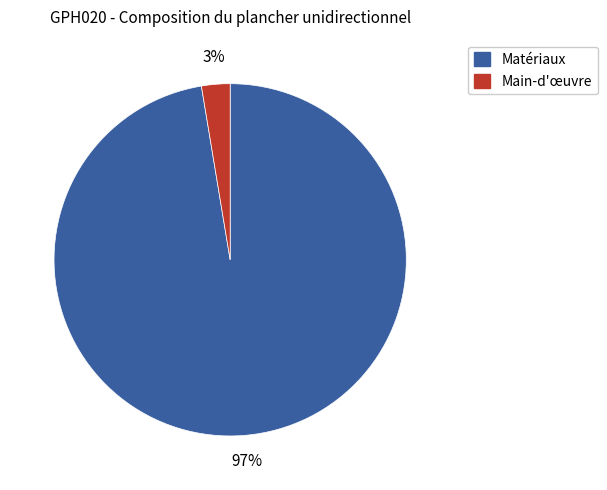

To the nearest percent, what is the average slice percentage?

50%